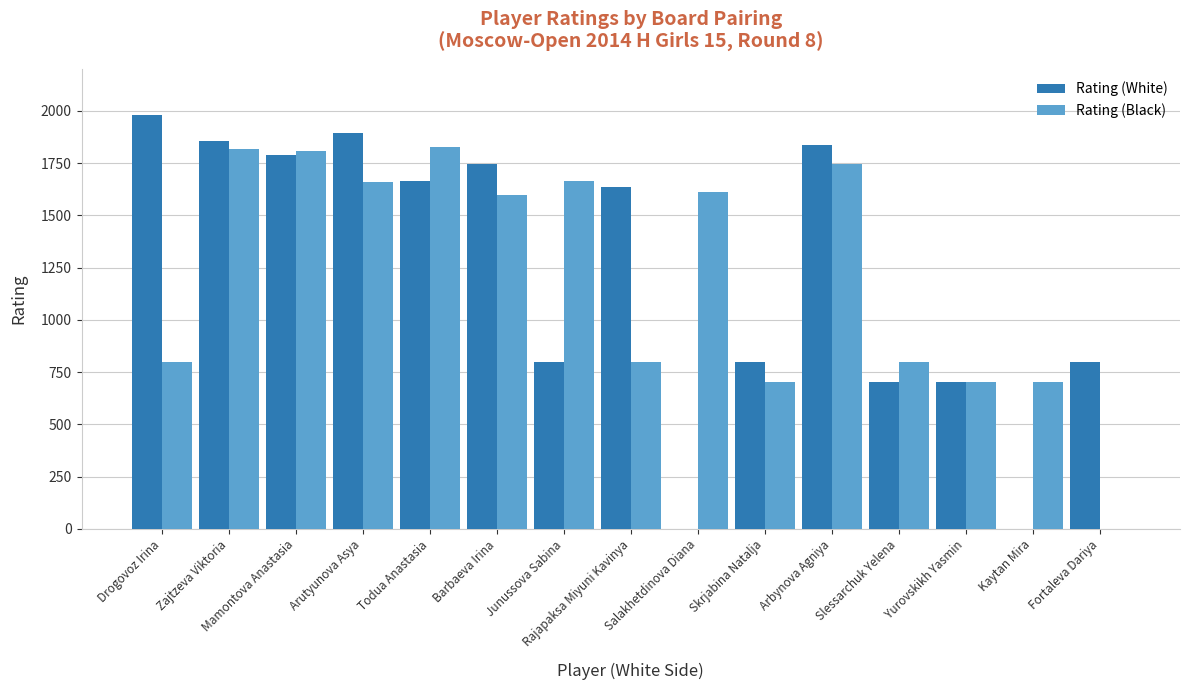

At which category does the chart reach its peak across all series?

Drogovoz Irina